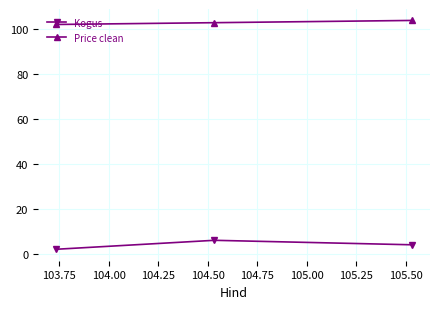

How many distinct data groups are displayed?

2